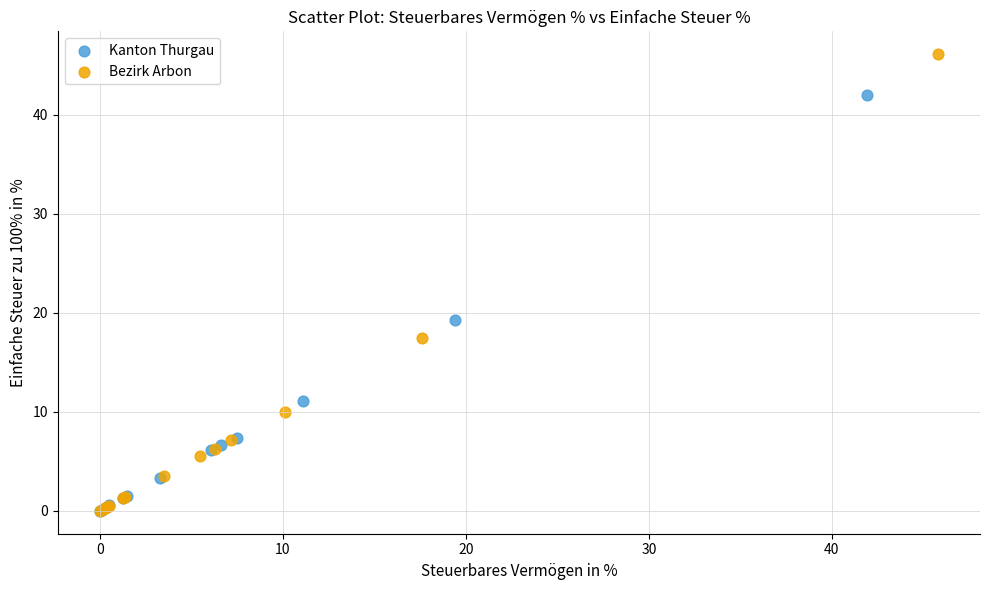

What are all the series names shown in the legend?

Kanton Thurgau, Bezirk Arbon